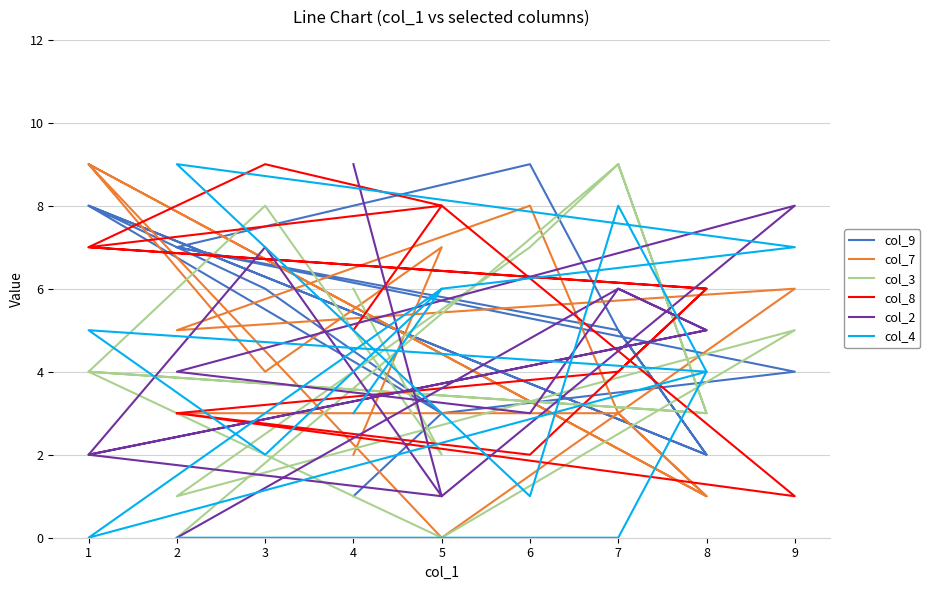

How many positive values does the col_4 series have?

11